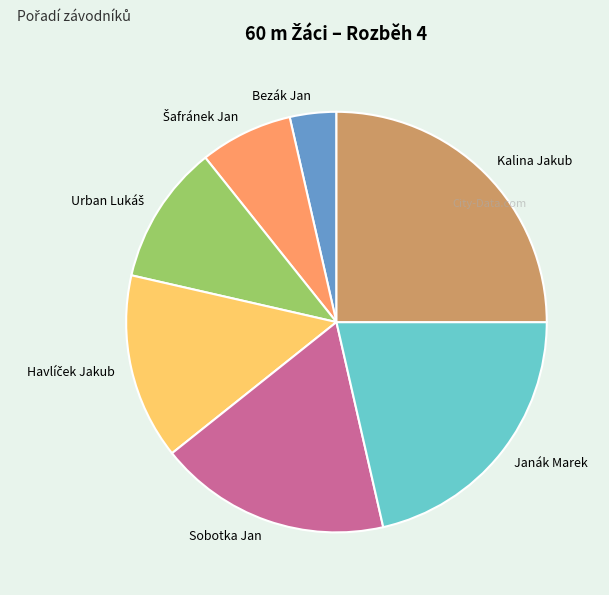

Approximately how many times larger is the value at Kalina Jakub compared to Sobotka Jan?

1.4